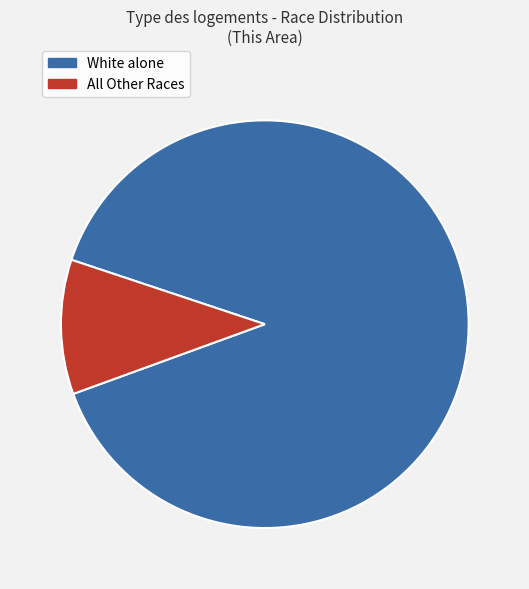

Is there a majority slice in this chart?

Yes